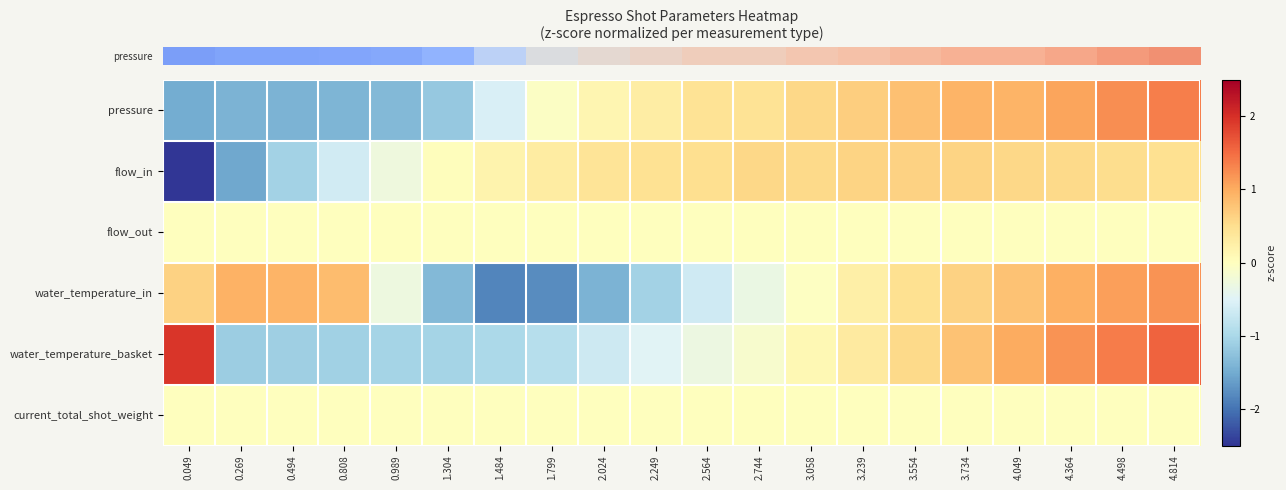

What is the greatest value displayed?

1.9